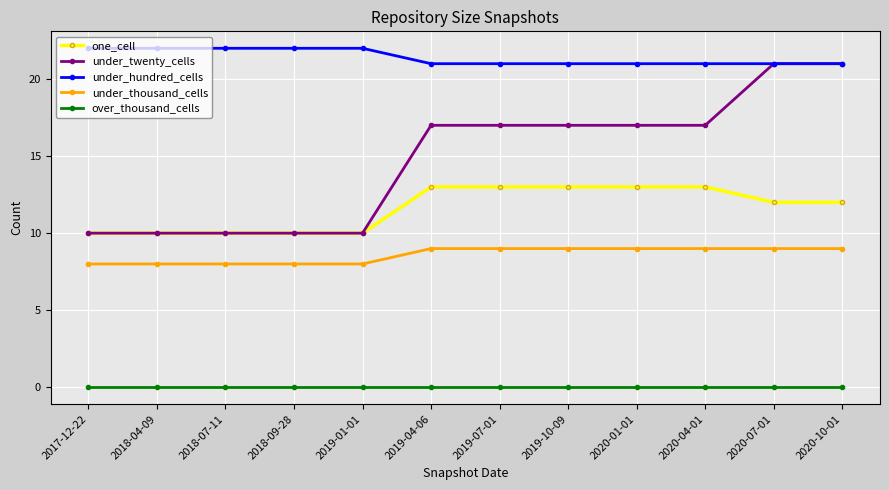

At how many categories does at least one series exceed 12?

12